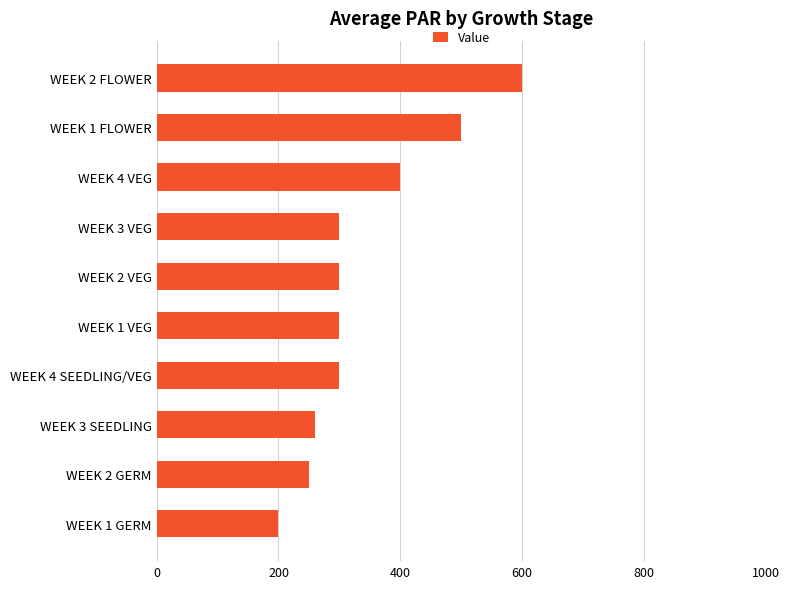

The value at WEEK 3 SEEDLING is 54. True or false?

False